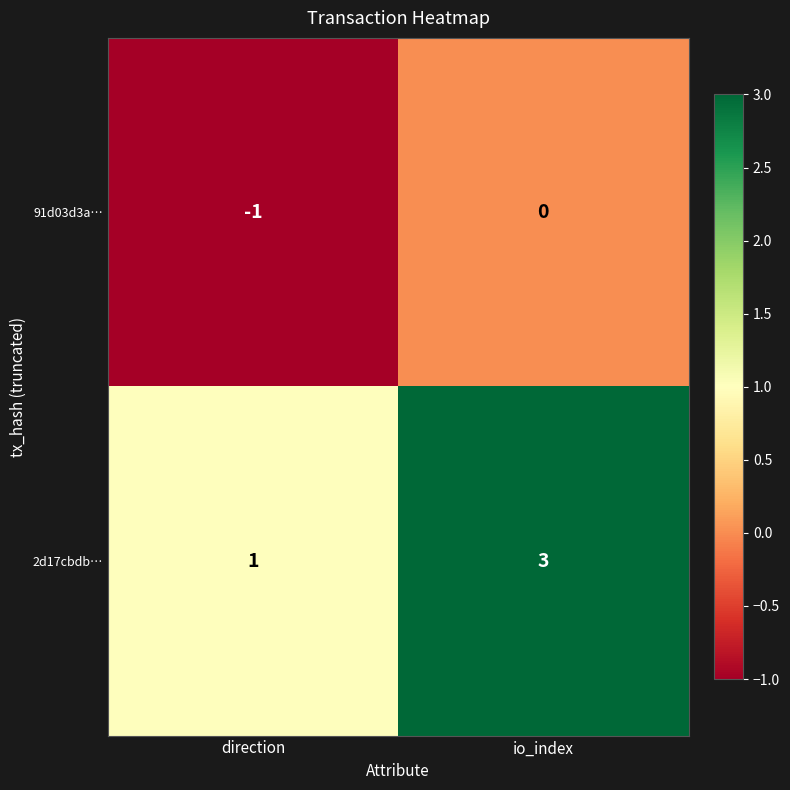

What is the spread (max minus min) of values at direction?

2